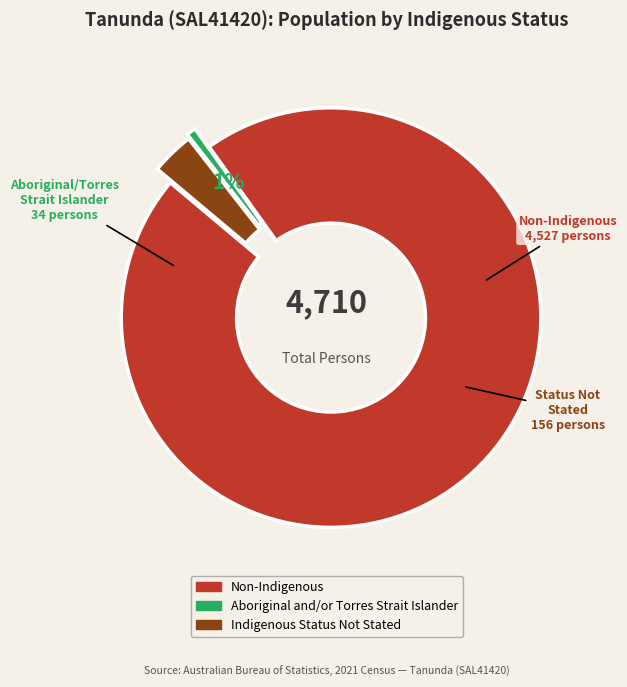

To the nearest percent, what is the average slice percentage?

33%